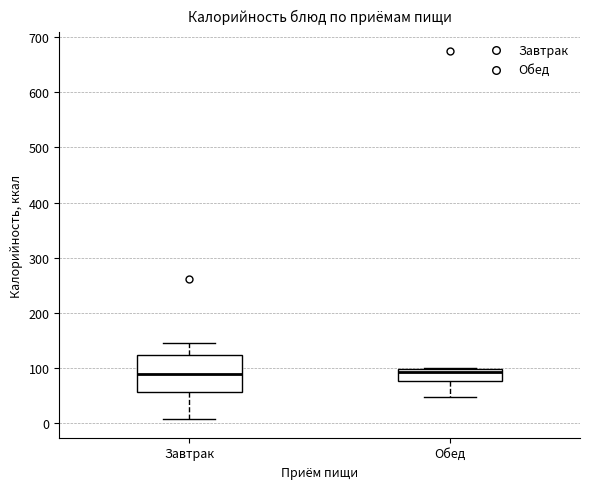

Which box is the tallest, from its lower edge to its upper edge?

Завтрак